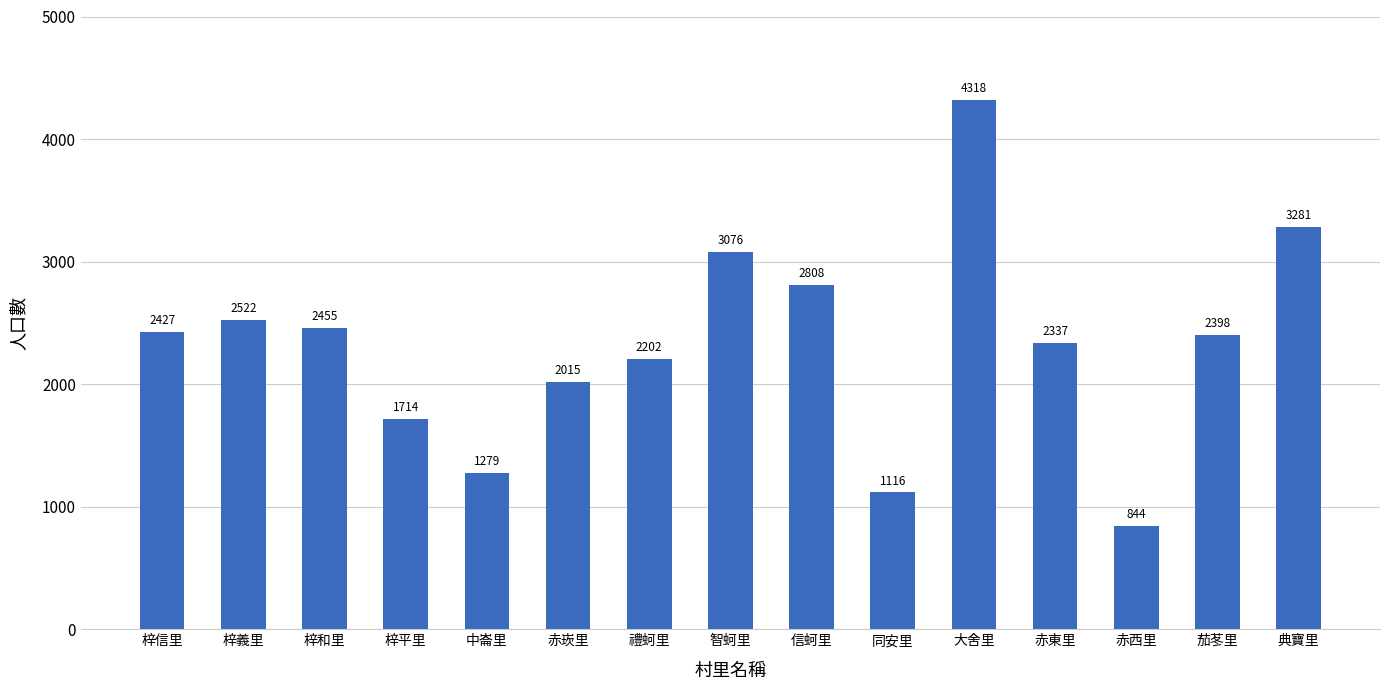

At which label does the data first exceed 2398?

梓信里